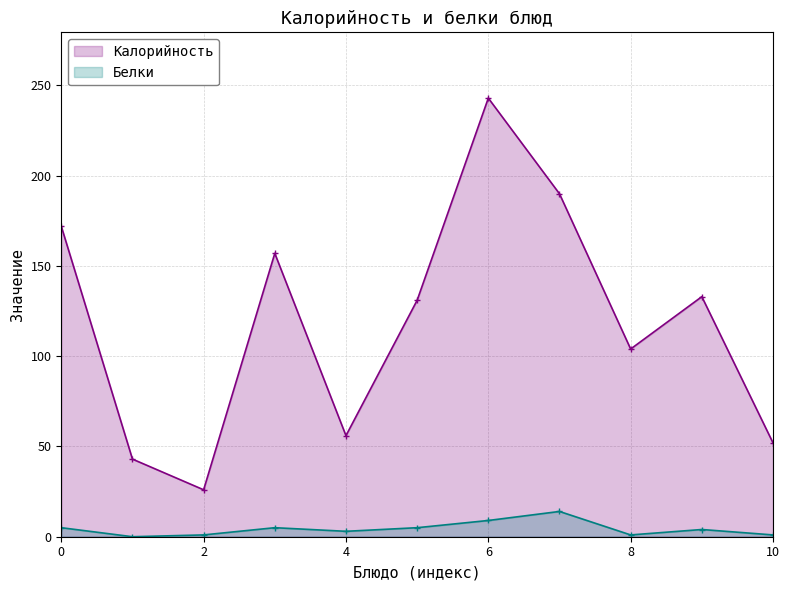

True or false: Белки has a value of 1 at 10.

True